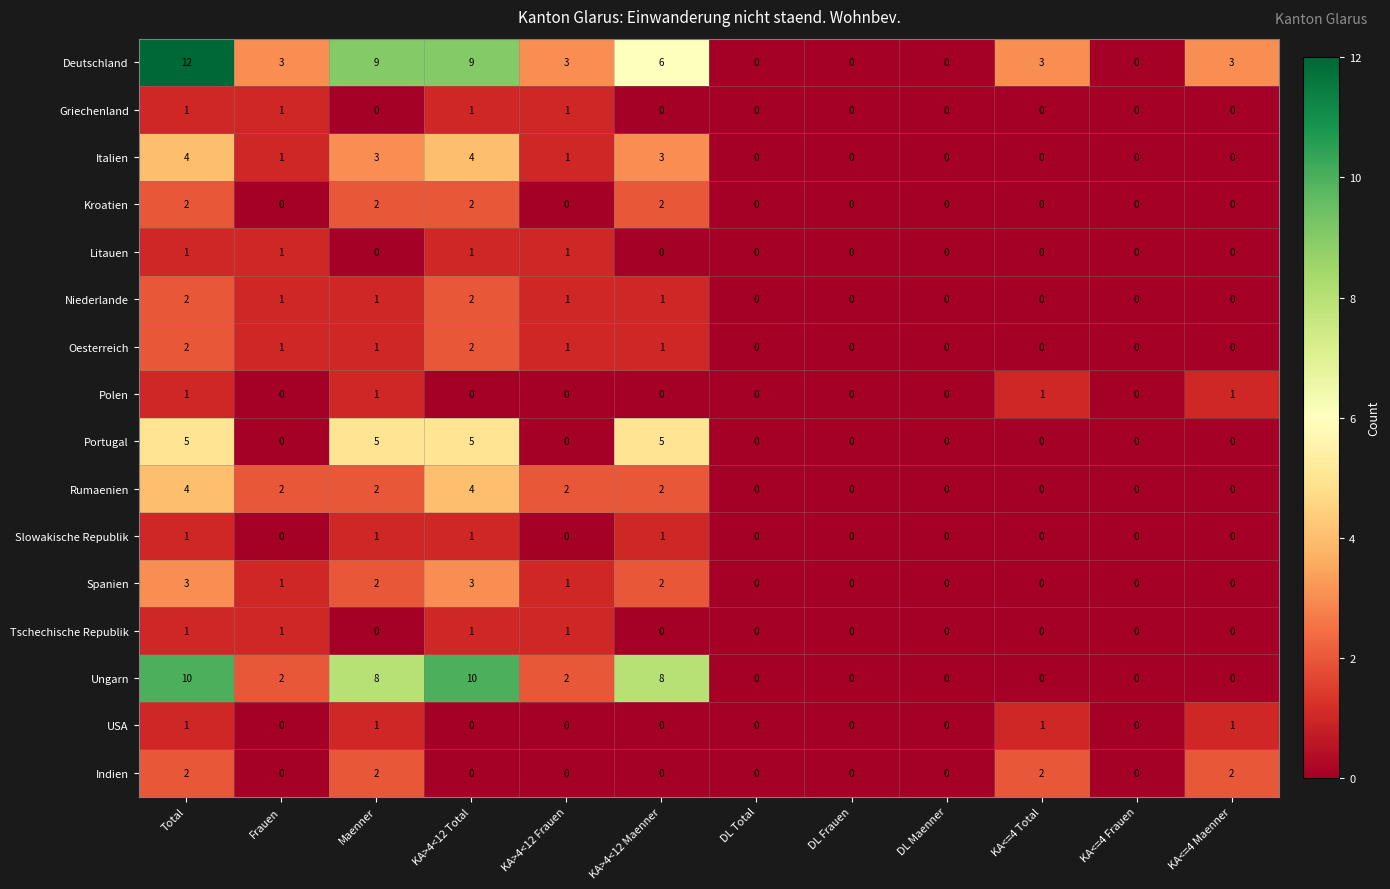

The USA series shows 0 at DL Frauen. True or false?

True